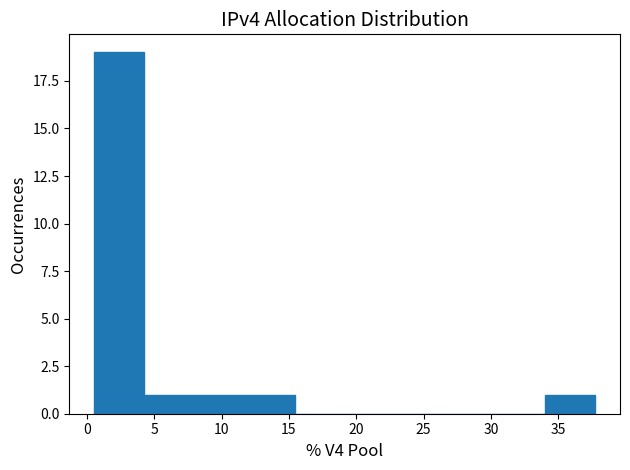

What is the height of the bar covering 8.0 to 11.5 on the x-axis? Neither the bar edges nor the heights are printed on the chart, so give them approximately, as read against the axes.

1